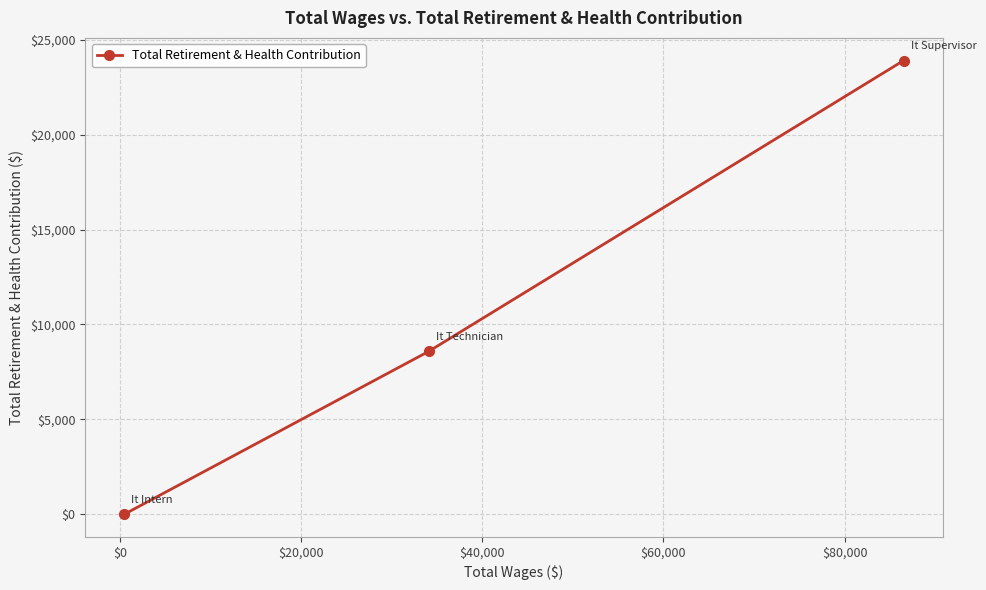

Reading left to right, list all the values displayed in this chart.

0	8576	23904